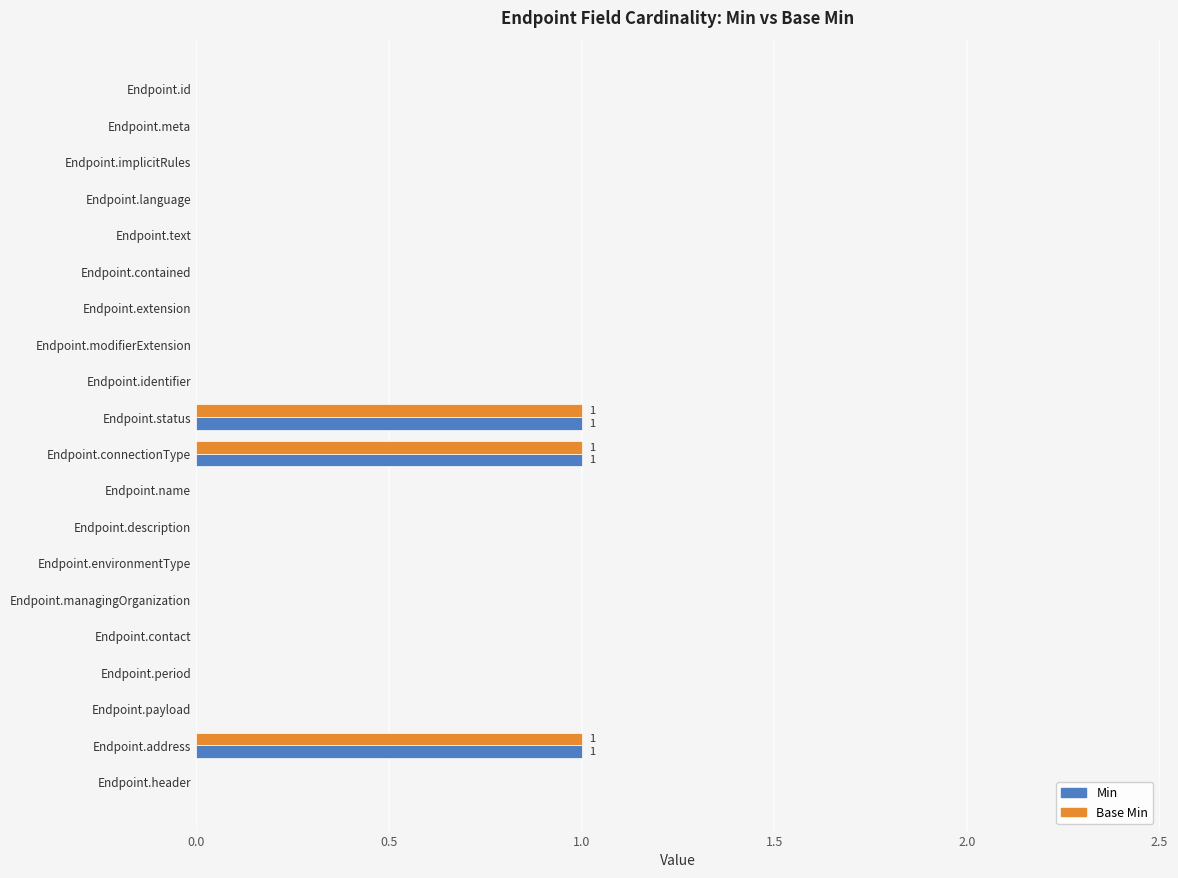

The Min series shows 0 at Endpoint.language. True or false?

True